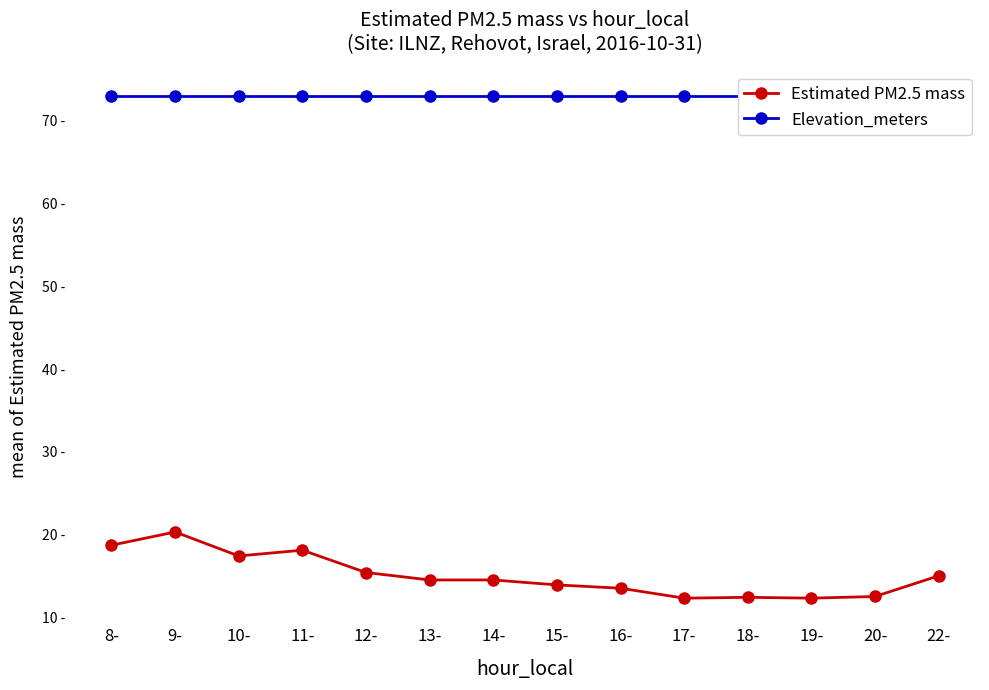

Reading left to right, what are all the values shown in this chart?

Estimated PM2.5 mass: 8-=18.7	9-=20.3	10-=17.4	11-=18.1	12-=15.4	13-=14.5	14-=14.5	15-=13.9	16-=13.5	17-=12.3	18-=12.4	19-=12.3	20-=12.5	22-=15.0
Elevation_meters: 8-=73.0	9-=73.0	10-=73.0	11-=73.0	12-=73.0	13-=73.0	14-=73.0	15-=73.0	16-=73.0	17-=73.0	18-=73.0	19-=73.0	20-=73.0	22-=73.0